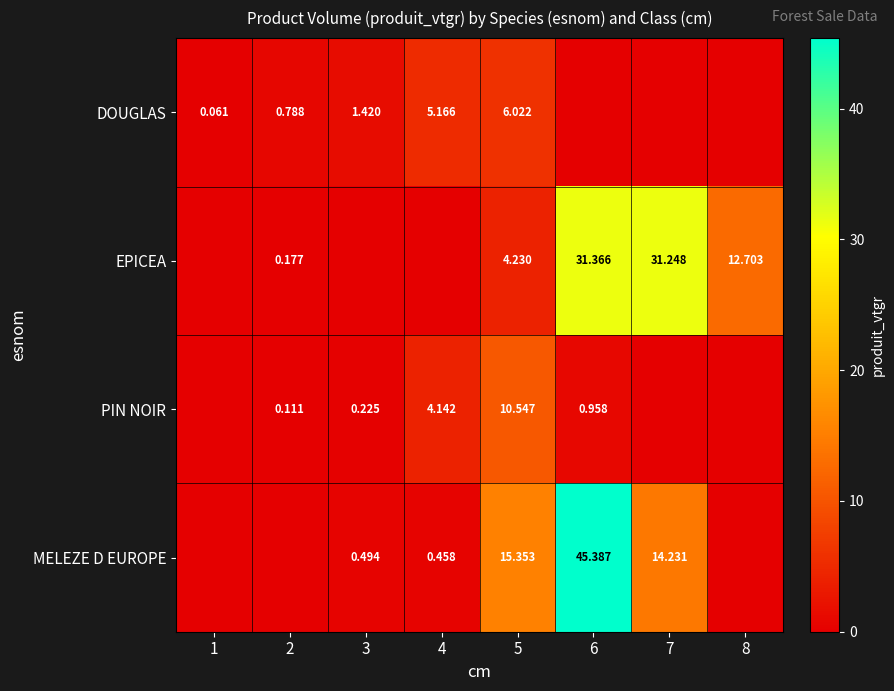

Is the value of PIN NOIR at 4 greater than the value of EPICEA at 6?

No